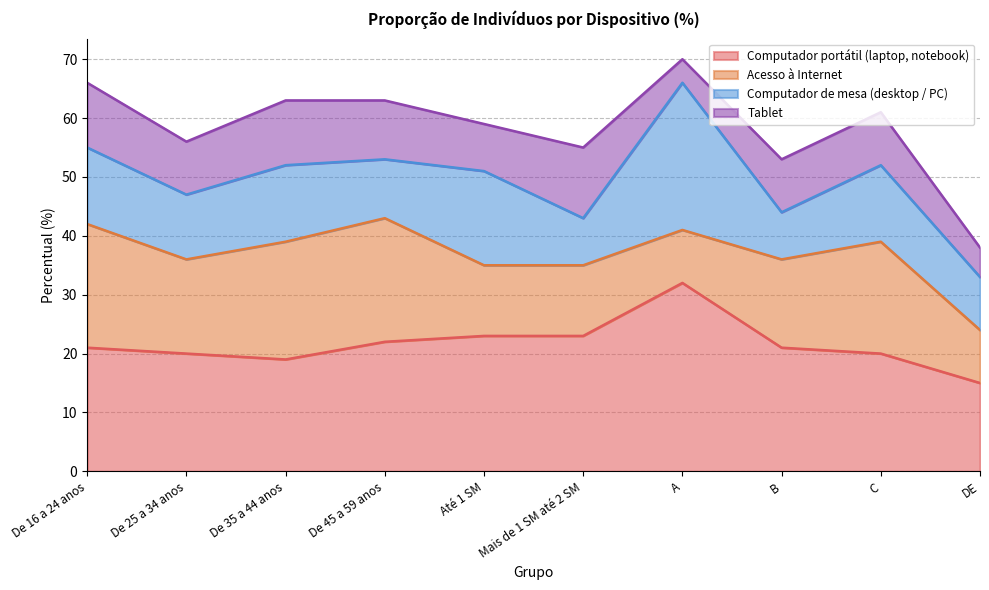

True or false: Computador portátil (laptop, notebook) and Computador de mesa (desktop / PC) cross at least once.

False